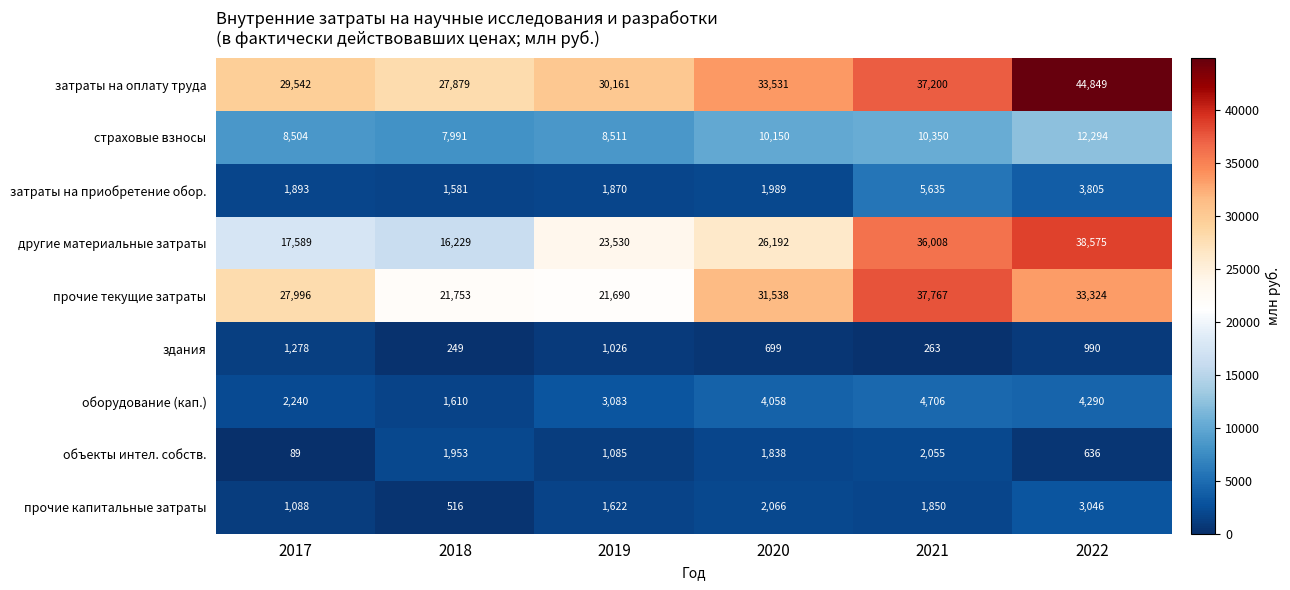

How many categories are shown in the chart?

6